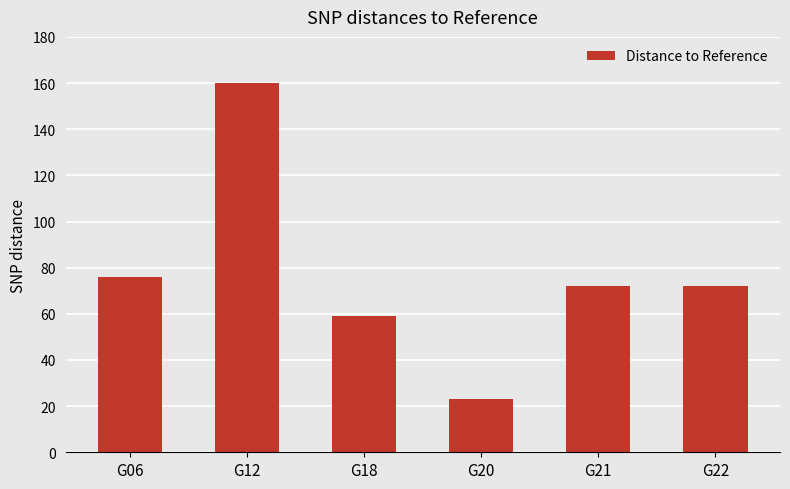

How many data points does each series have?

6